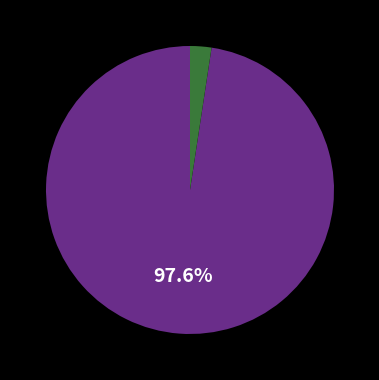

Is there a majority slice in this chart?

Yes